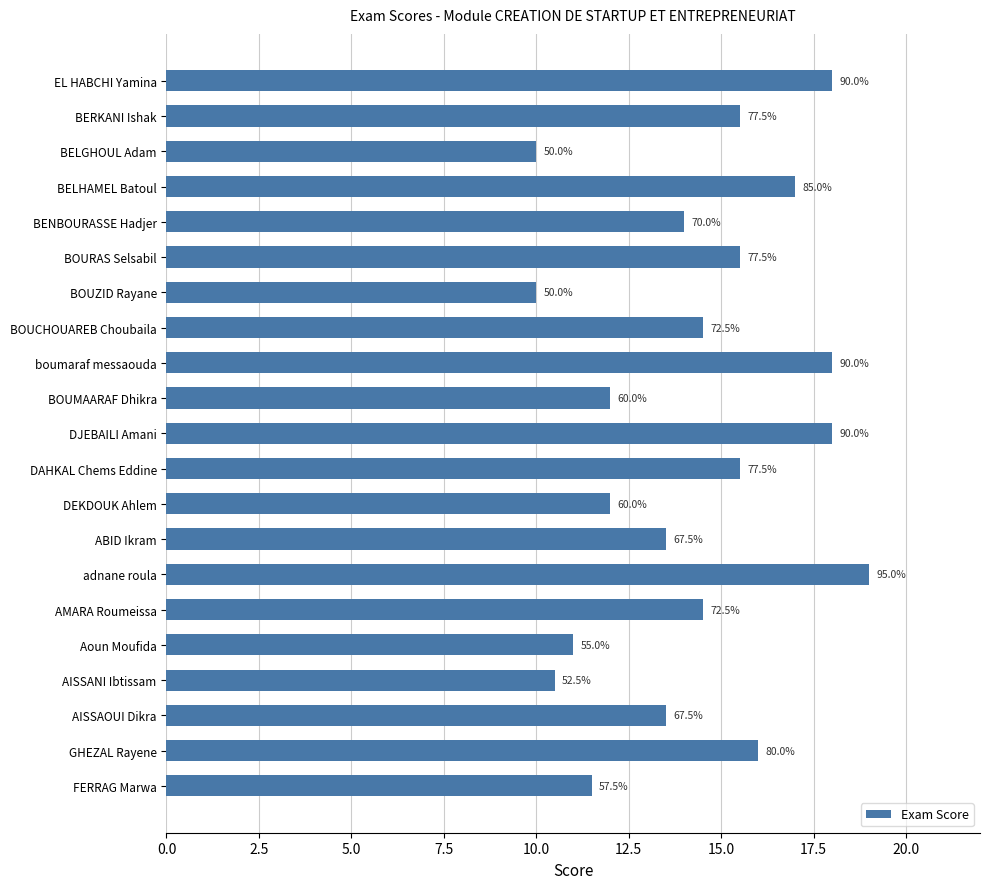

How many bars are there in total?

21